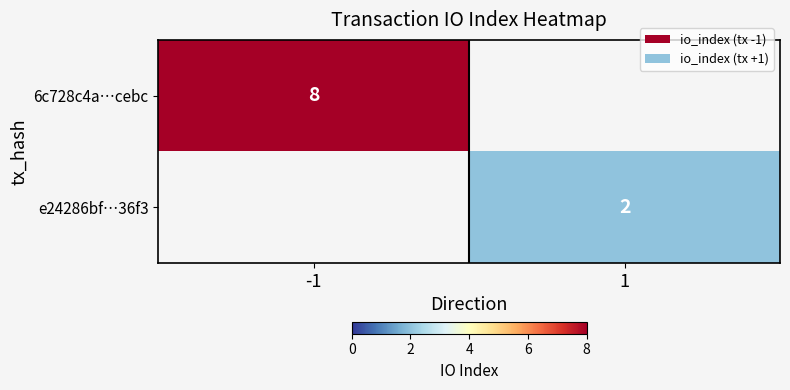

True or false: 6c728c4a…cebc has a value of 8 at -1.

True